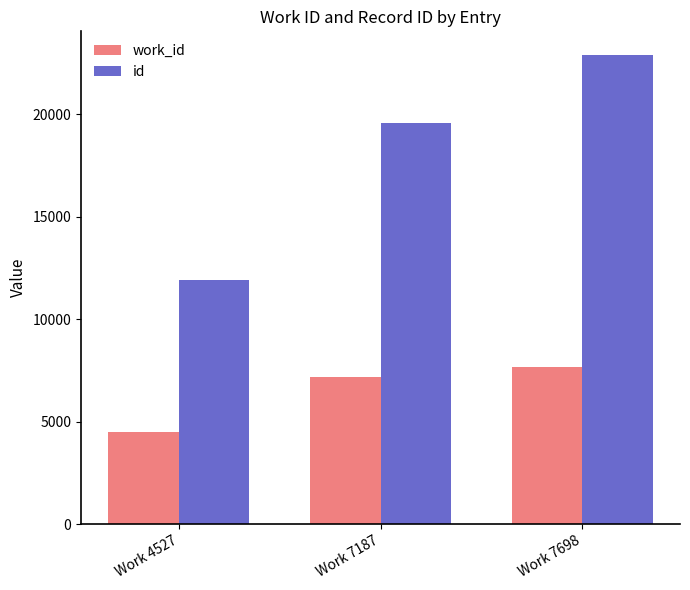

How many series are shown in this chart?

2